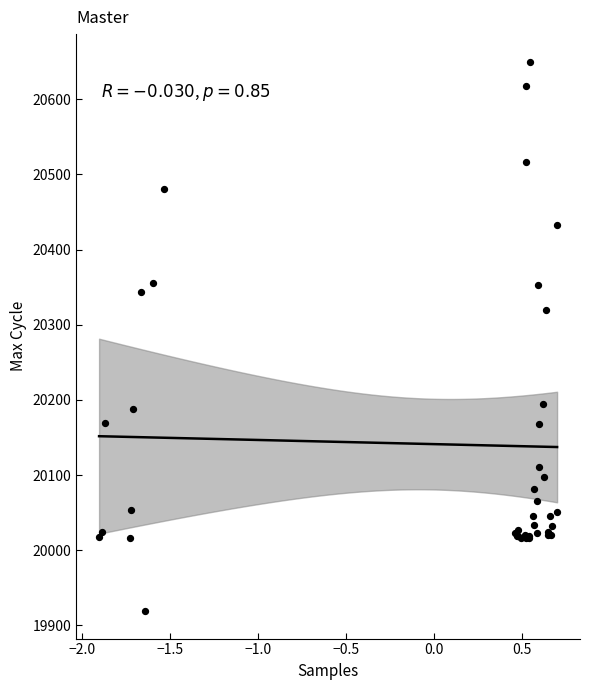

What Y value in the scatter plot is closest to 20284?

20320